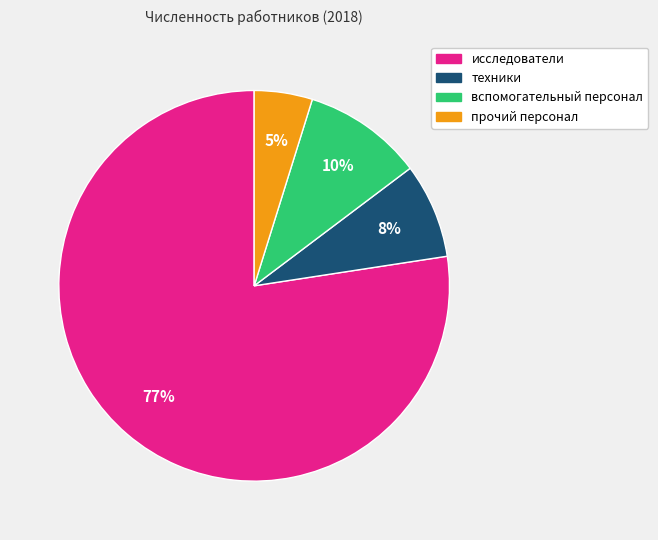

Is there any slice that represents more than half of the pie?

Yes